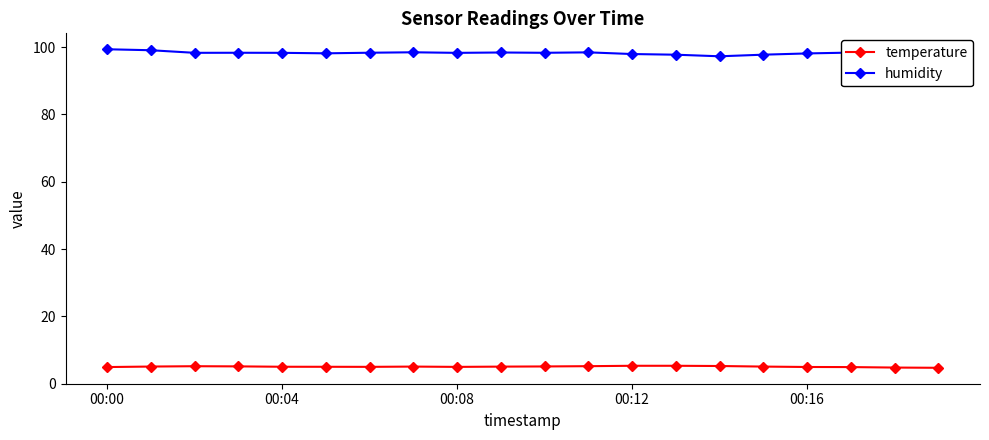

At how many categories does at least one series exceed 7?

20